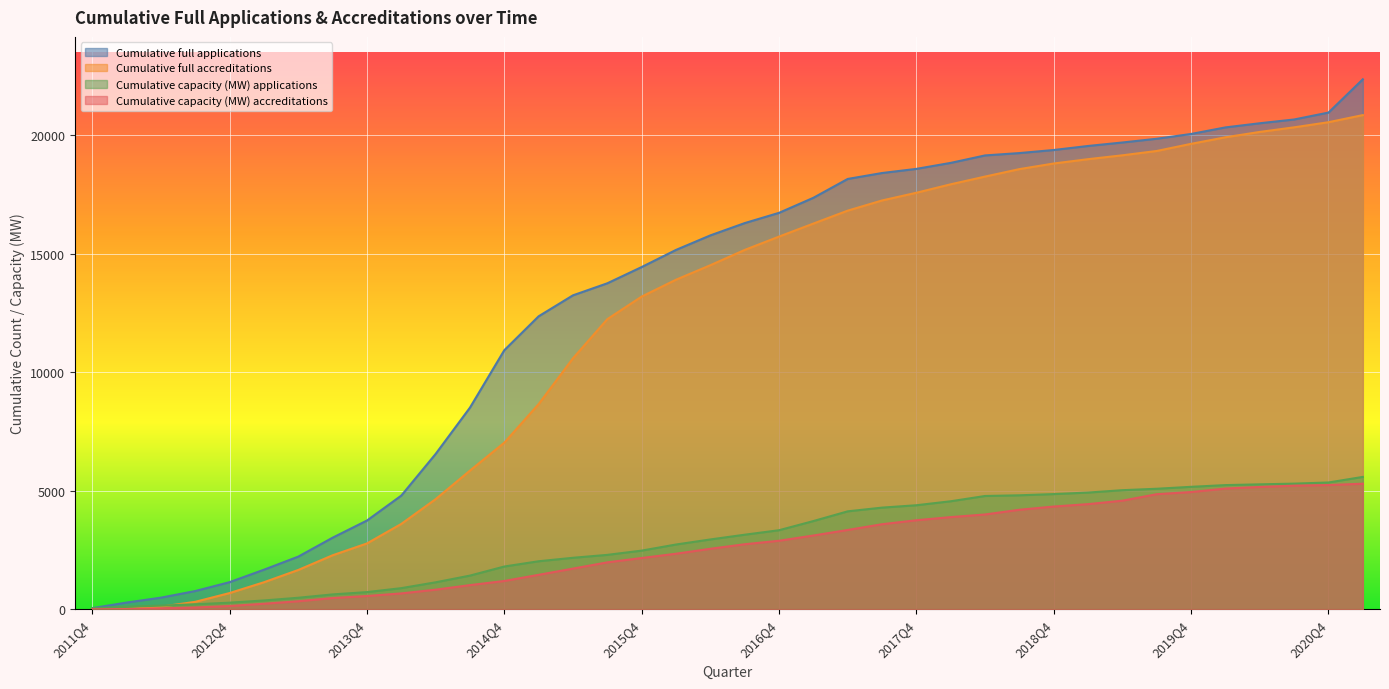

What is the value of the Cumulative capacity (MW) applications point at the 11th from the left?

1136.9